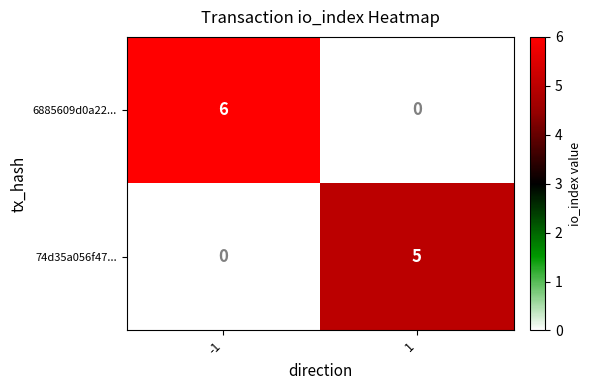

Rank the categories by 6885609d0a22... value from lowest to highest.

1, -1